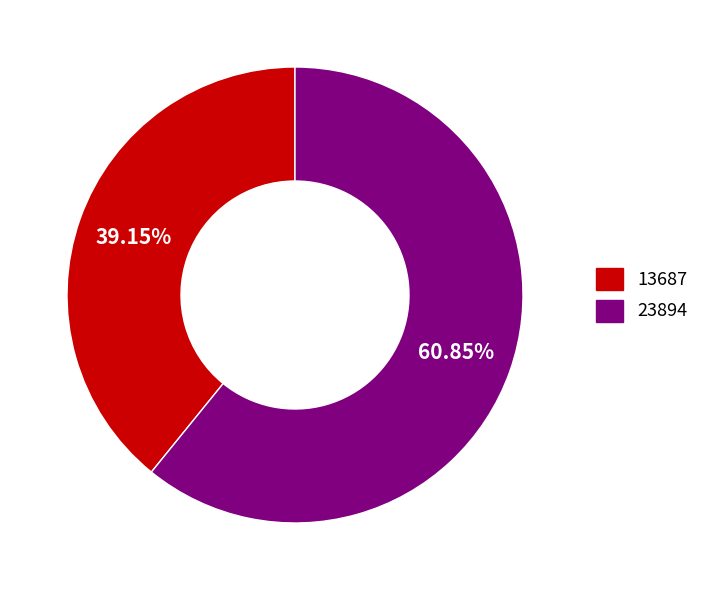

To the nearest percent, what percentage of the pie is 13687?

39%